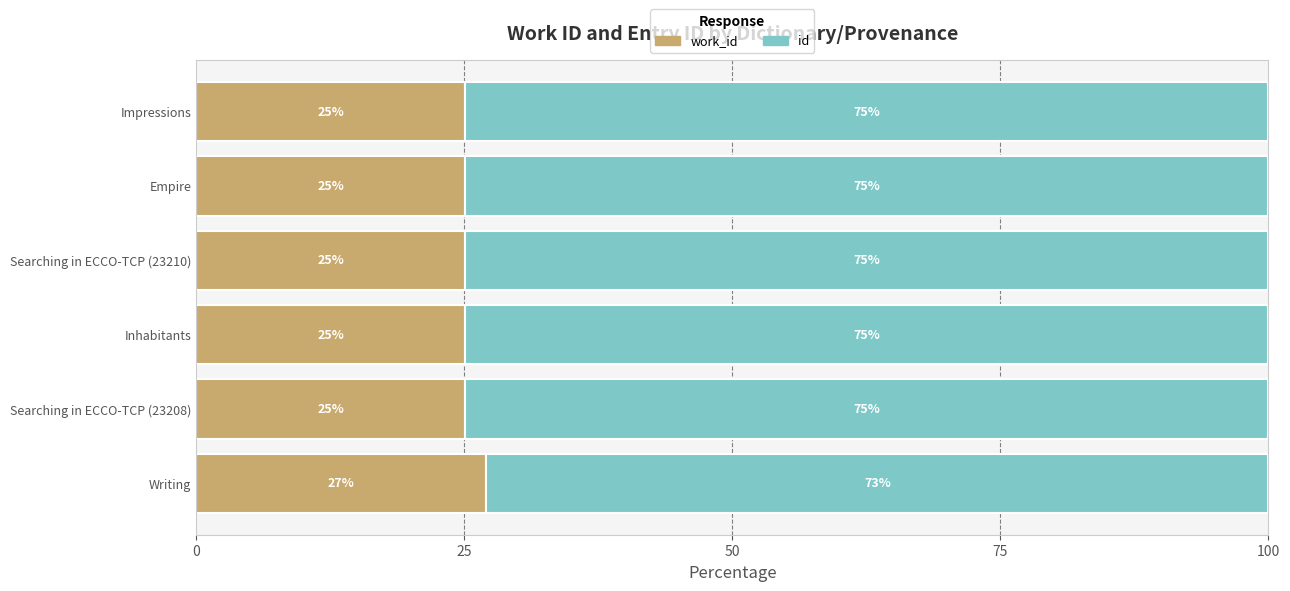

What are all the series names shown in the legend?

work_id, id